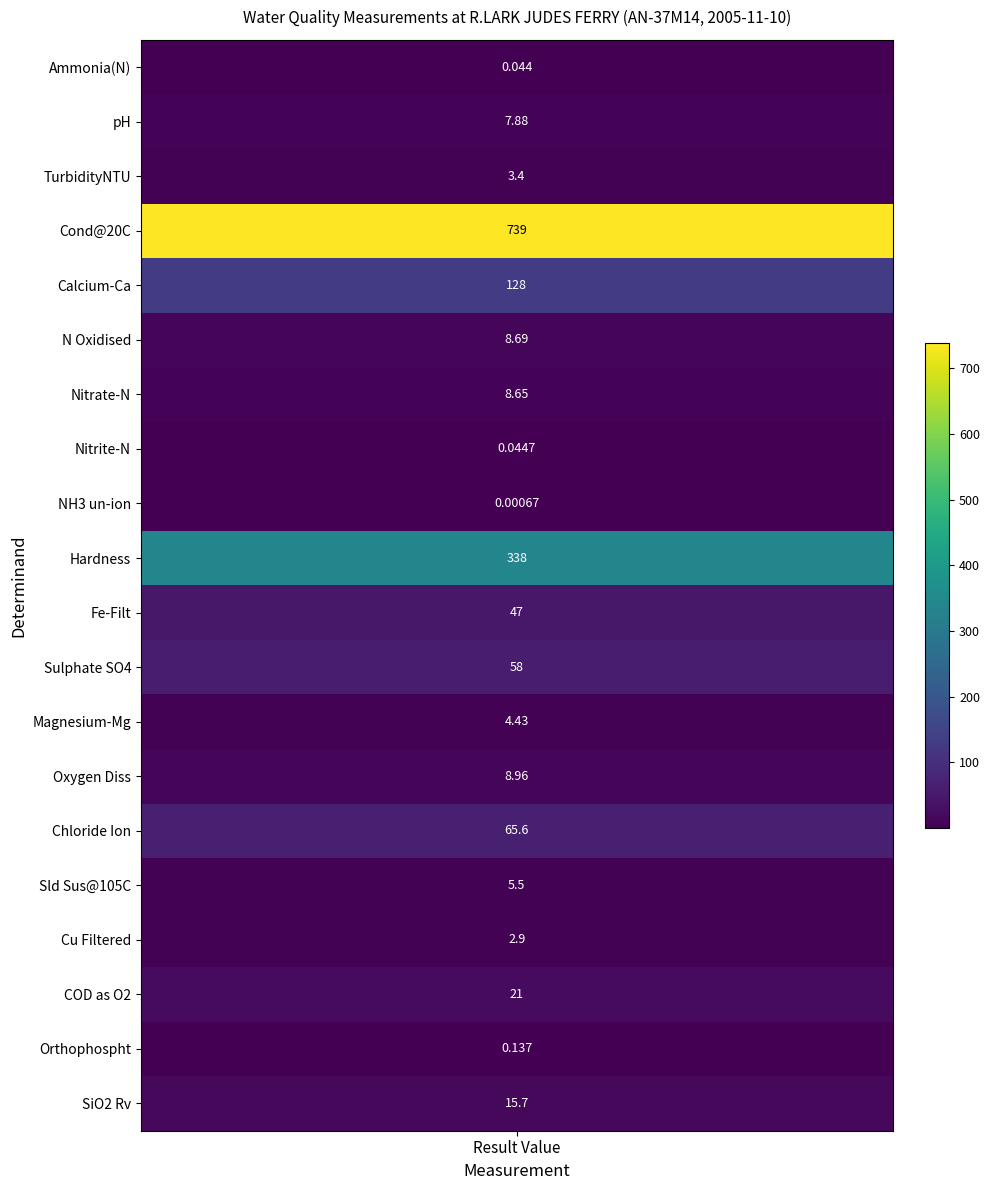

The value of Sulphate SO4 at 2 is 25.0. True or false?

False